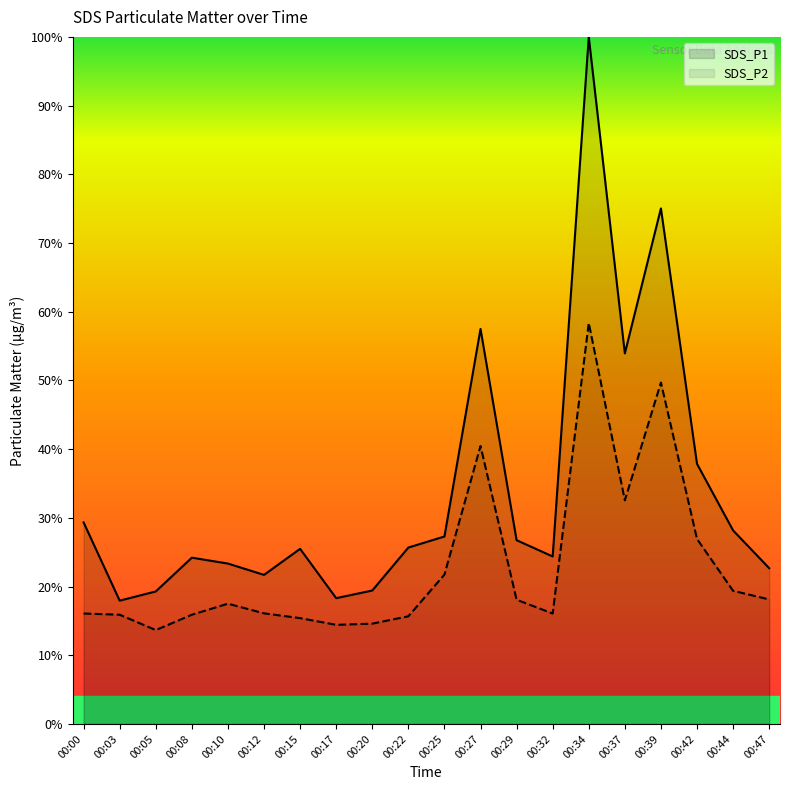

At which category does the chart reach its peak across all series?

00:34